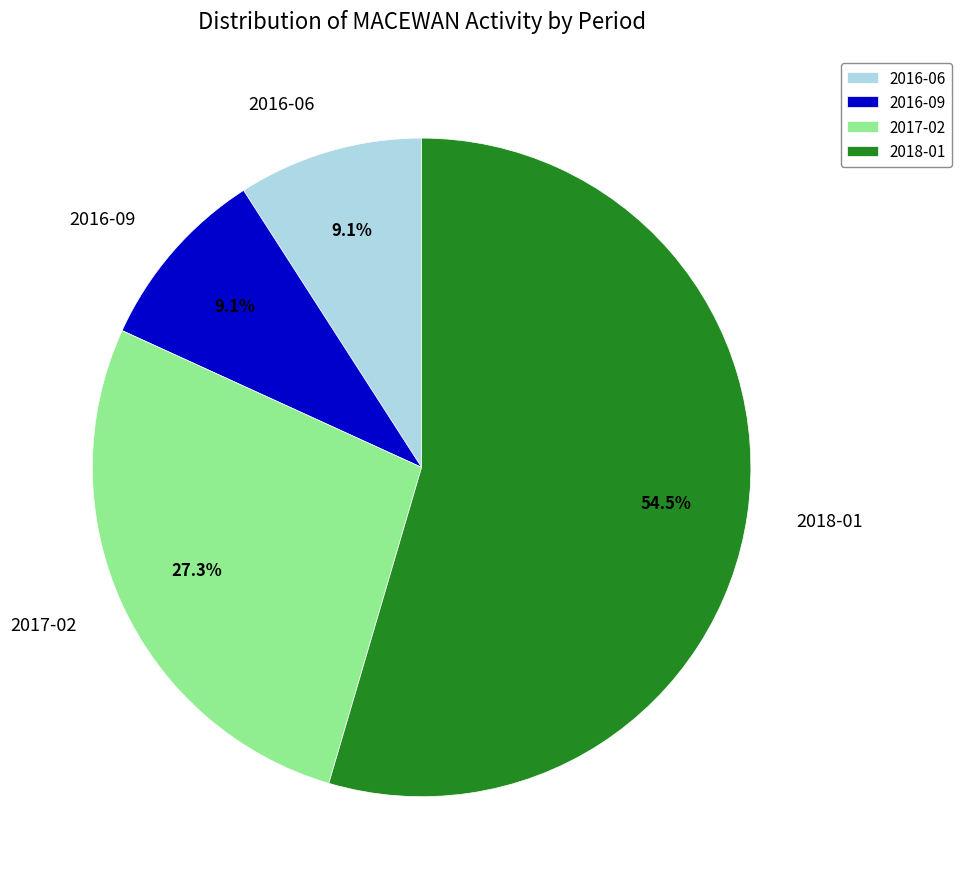

Count the number of slices in the pie.

4